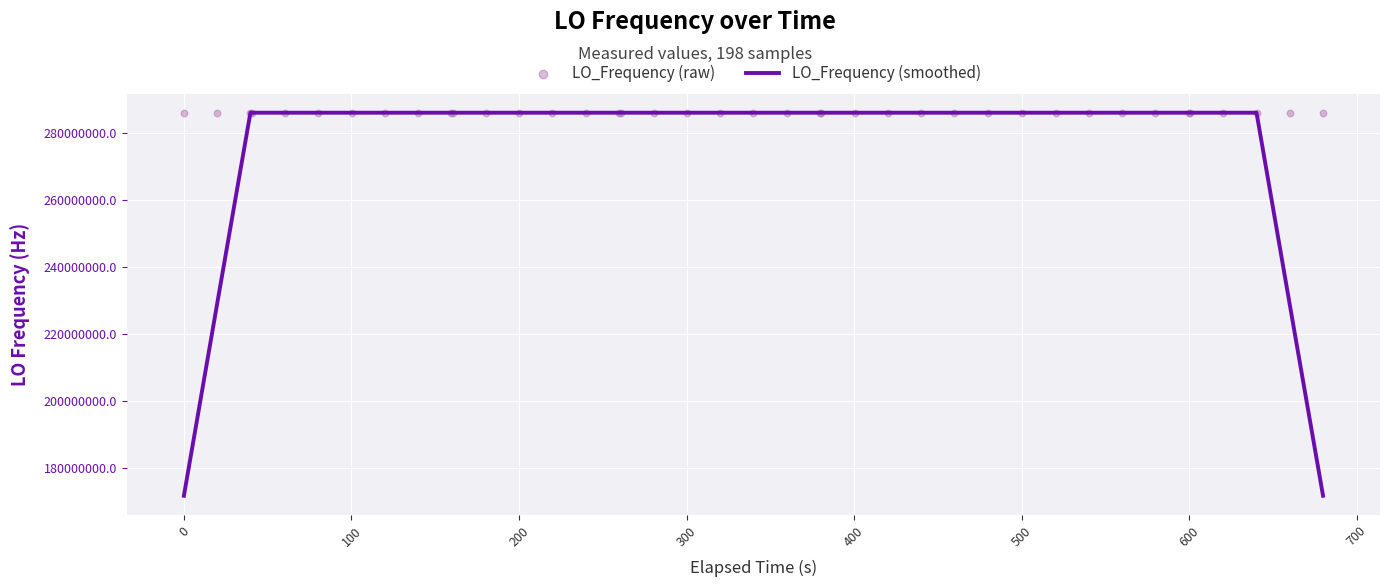

Which series reaches the minimum Y coordinate?

LO_Frequency (smoothed)